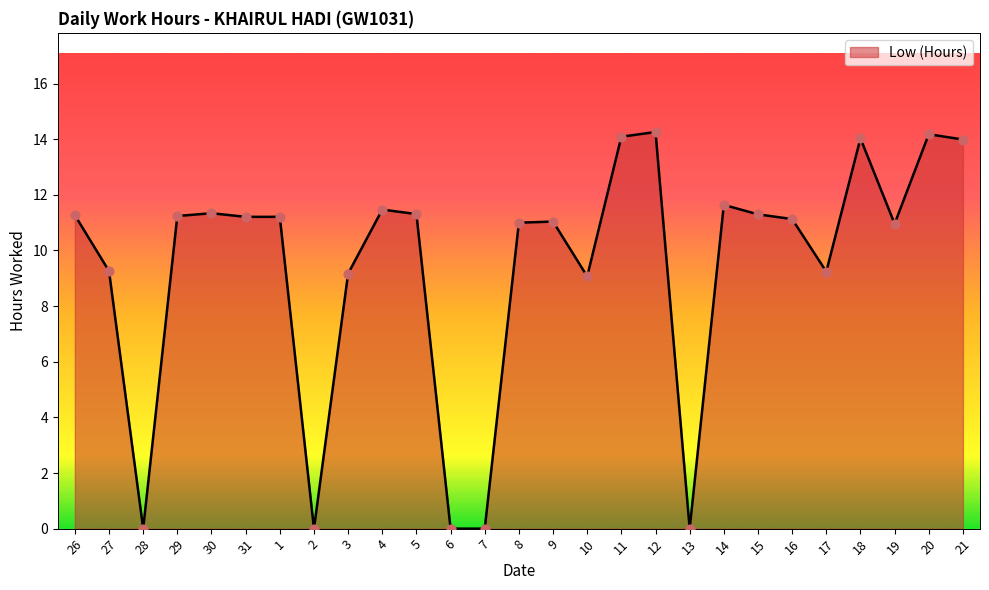

Between 28 and 29, which is larger?

29